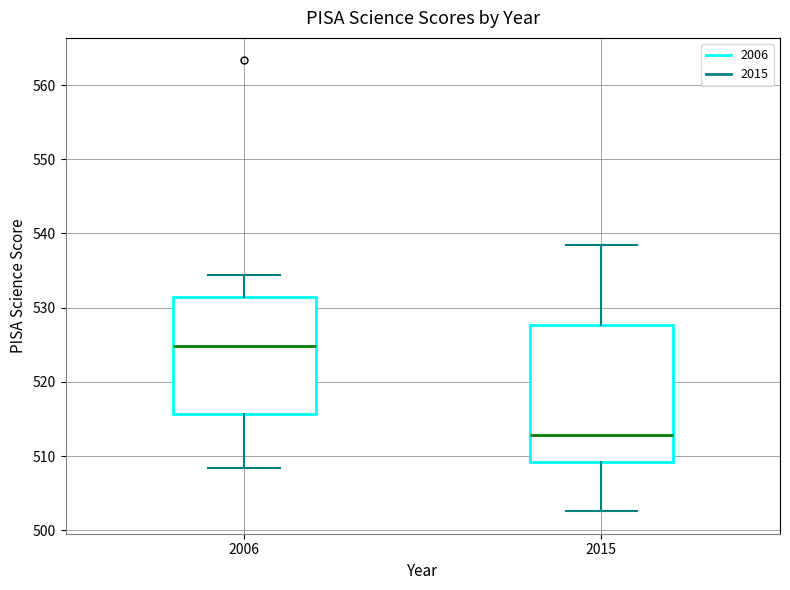

Comparing the boxes themselves (not the whiskers), which one is the tallest?

2015